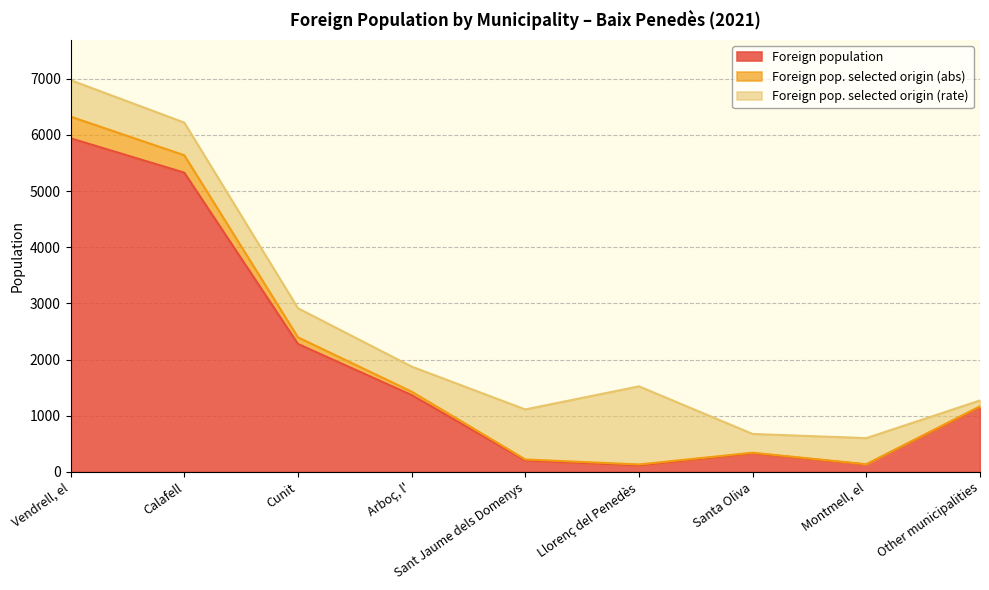

True or false: Foreign population and Foreign pop. selected origin (abs) cross at least once.

False